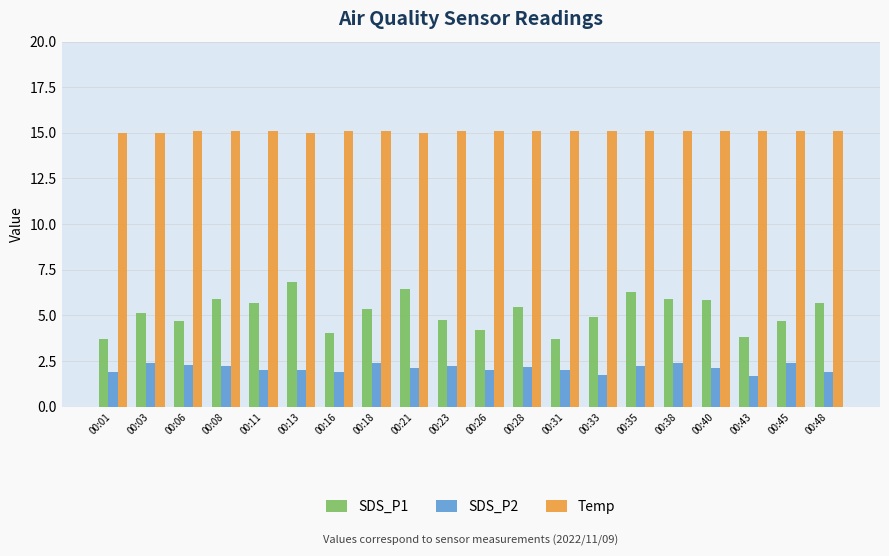

How many categories are shown in the chart?

20